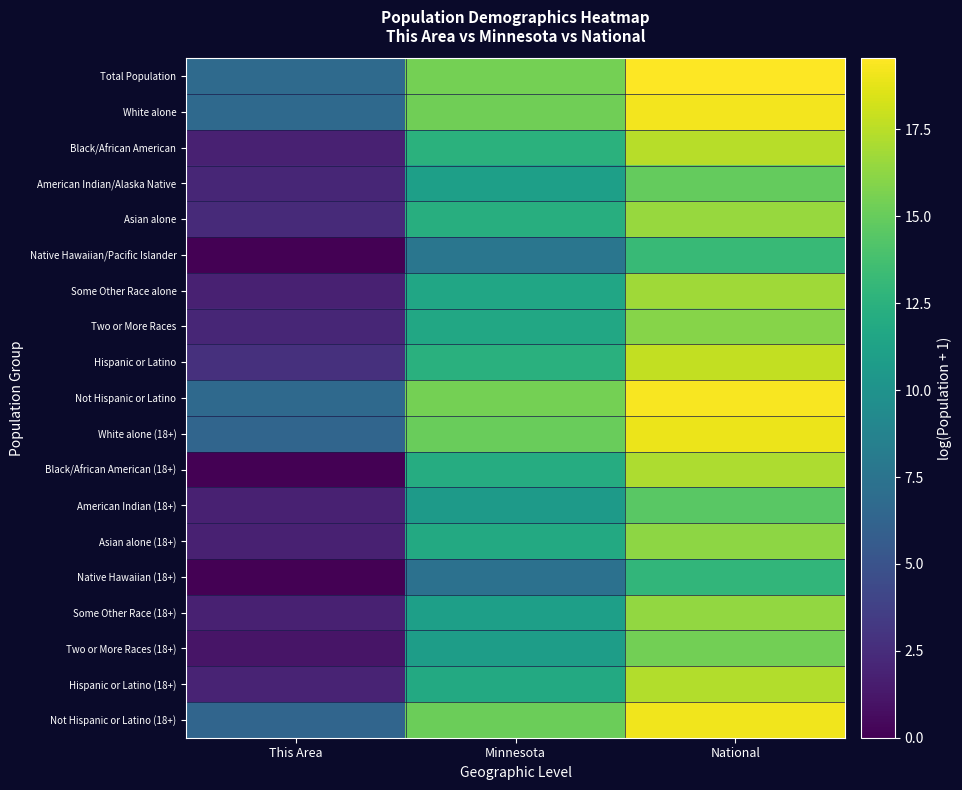

Rank the series by their maximum value, from highest to lowest.

Total Population, Not Hispanic or Latino, White alone, Not Hispanic or Latino (18+), White alone (18+), Hispanic or Latino, Black/African American, Hispanic or Latino (18+), Black/African American (18+), Some Other Race alone, Asian alone, Some Other Race (18+), Asian alone (18+), Two or More Races, Two or More Races (18+), American Indian/Alaska Native, American Indian (18+), Native Hawaiian/Pacific Islander, Native Hawaiian (18+)